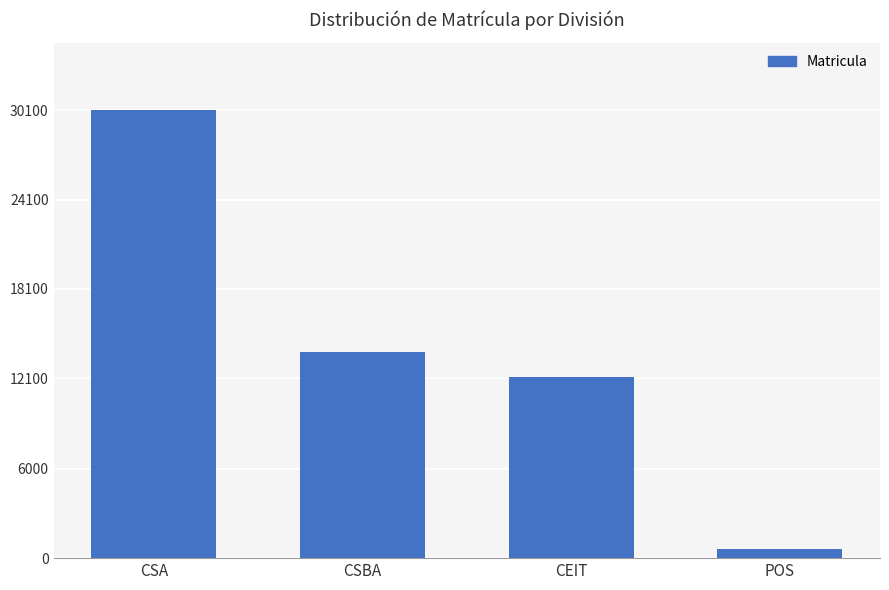

At which category does the chart reach its minimum across all series?

POS